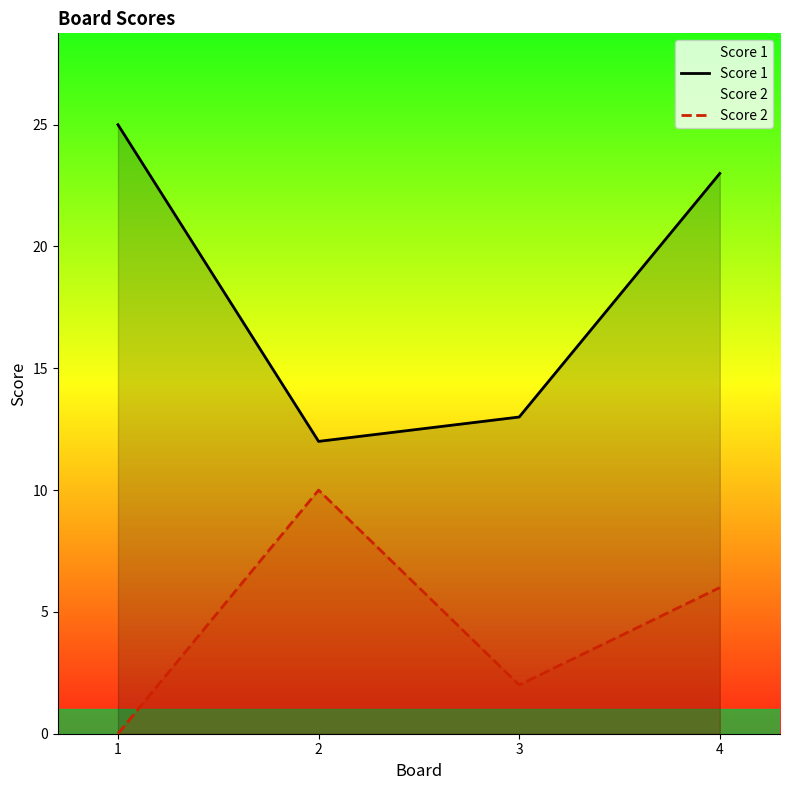

Between 2 and 3, which is larger?

3